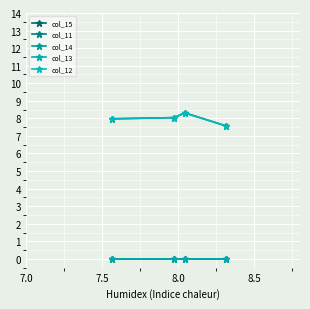

At how many categories does at least one series exceed 2?

4